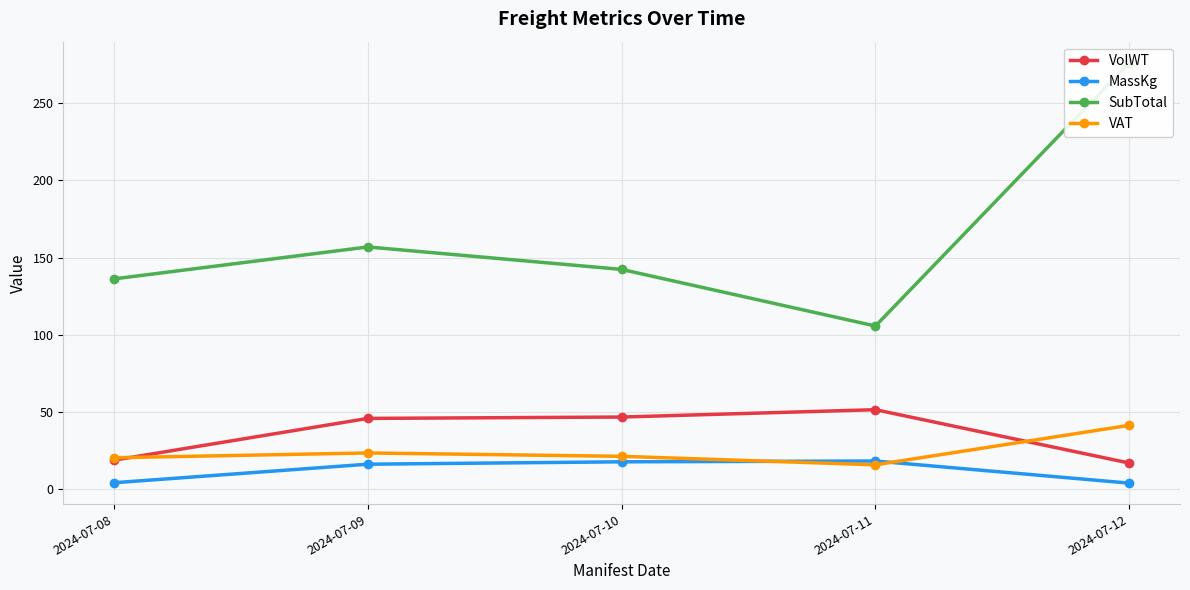

What is the sum of all SubTotal values?

817.3